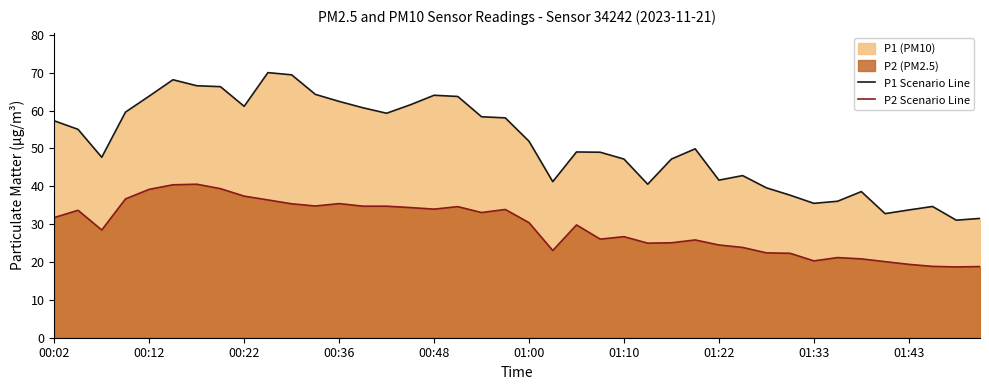

True or false: P2 Scenario Line has more than 1 interior local peaks.

True